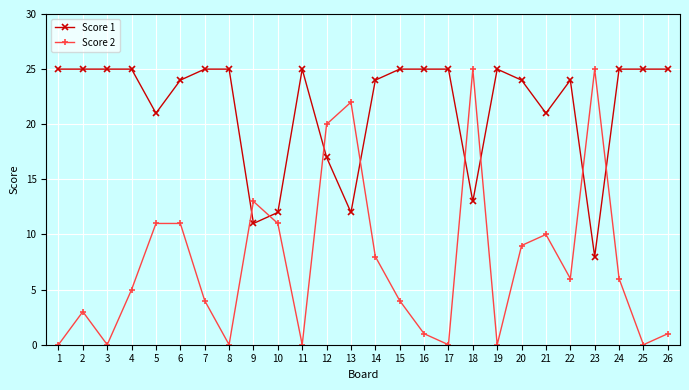

Between which two adjacent categories do Score 2 and Score 1 first intersect?

8 and 9